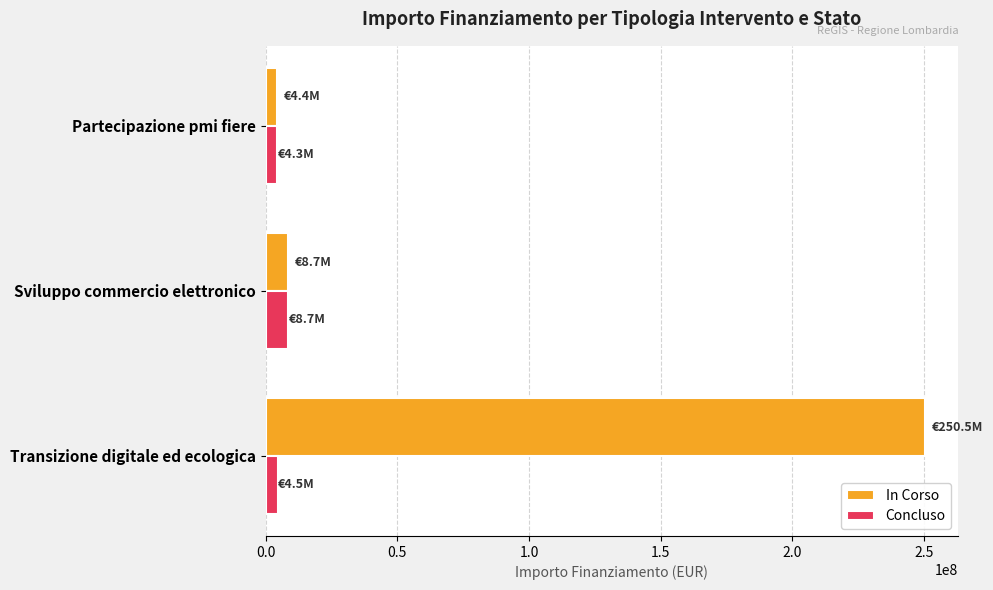

What is the greatest value displayed?

250500000